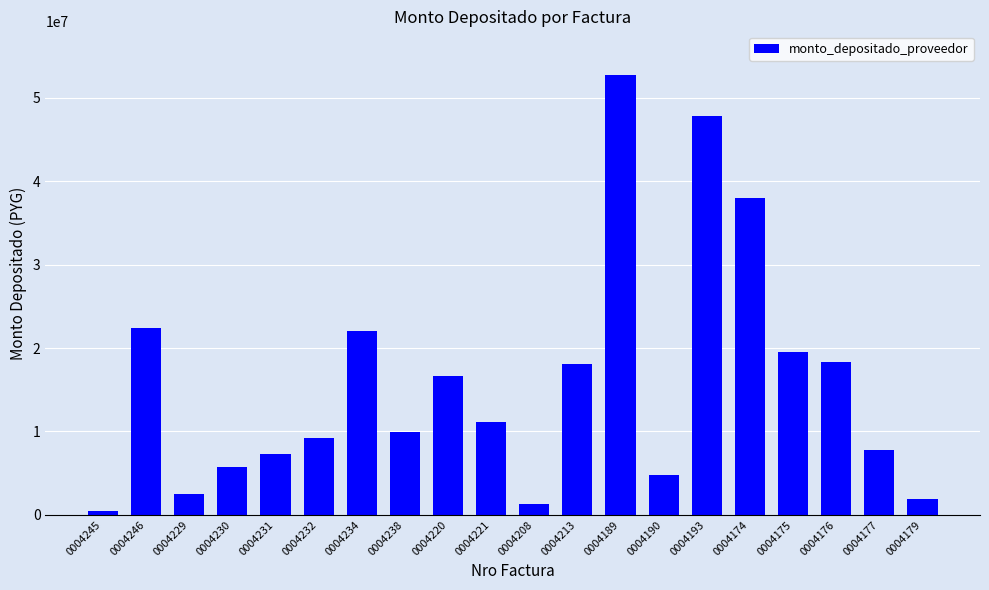

What is the maximum value shown in the chart?

52716717